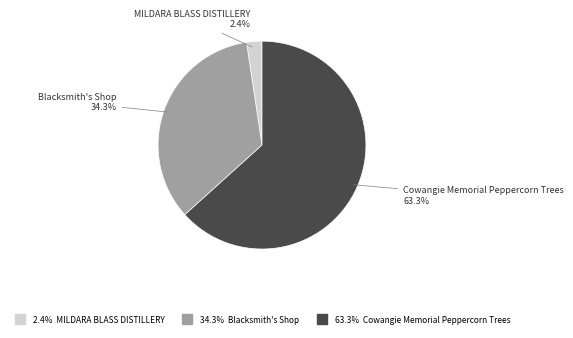

Does any single category account for the majority?

Yes